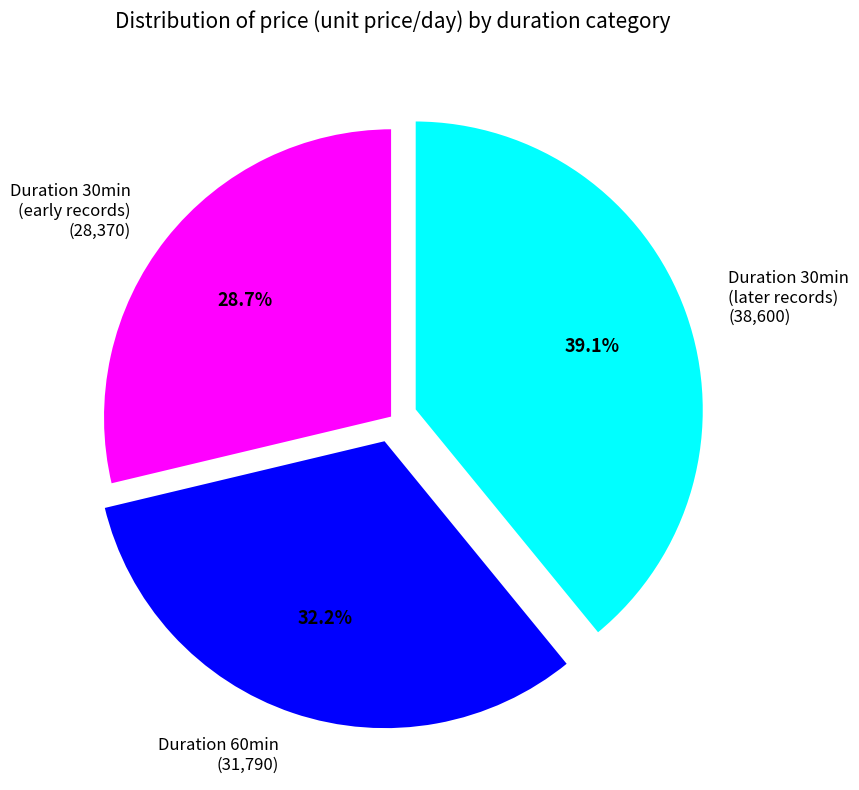

Between Duration 30min (early records) (28,370) and Duration 30min (later records) (38,600), which is larger?

Duration 30min (later records) (38,600)